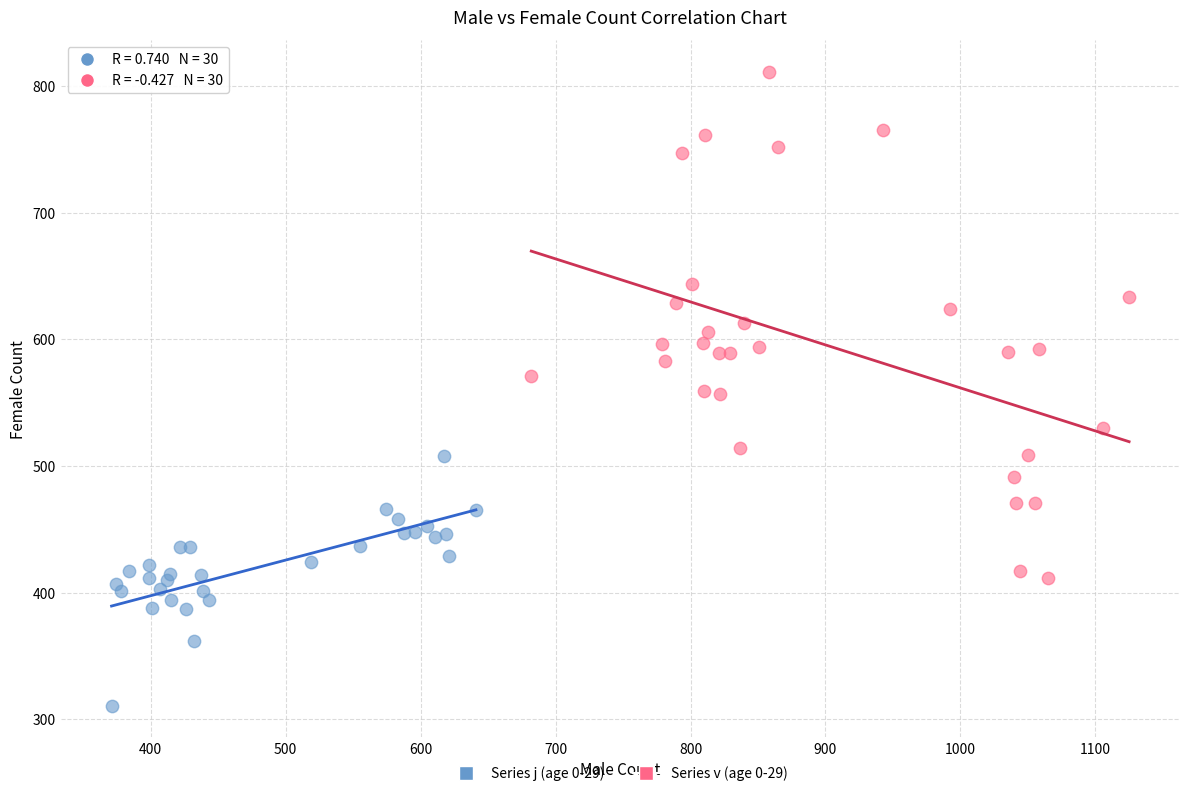

Which series contains the highest Y value?

Series v (age 0-29)